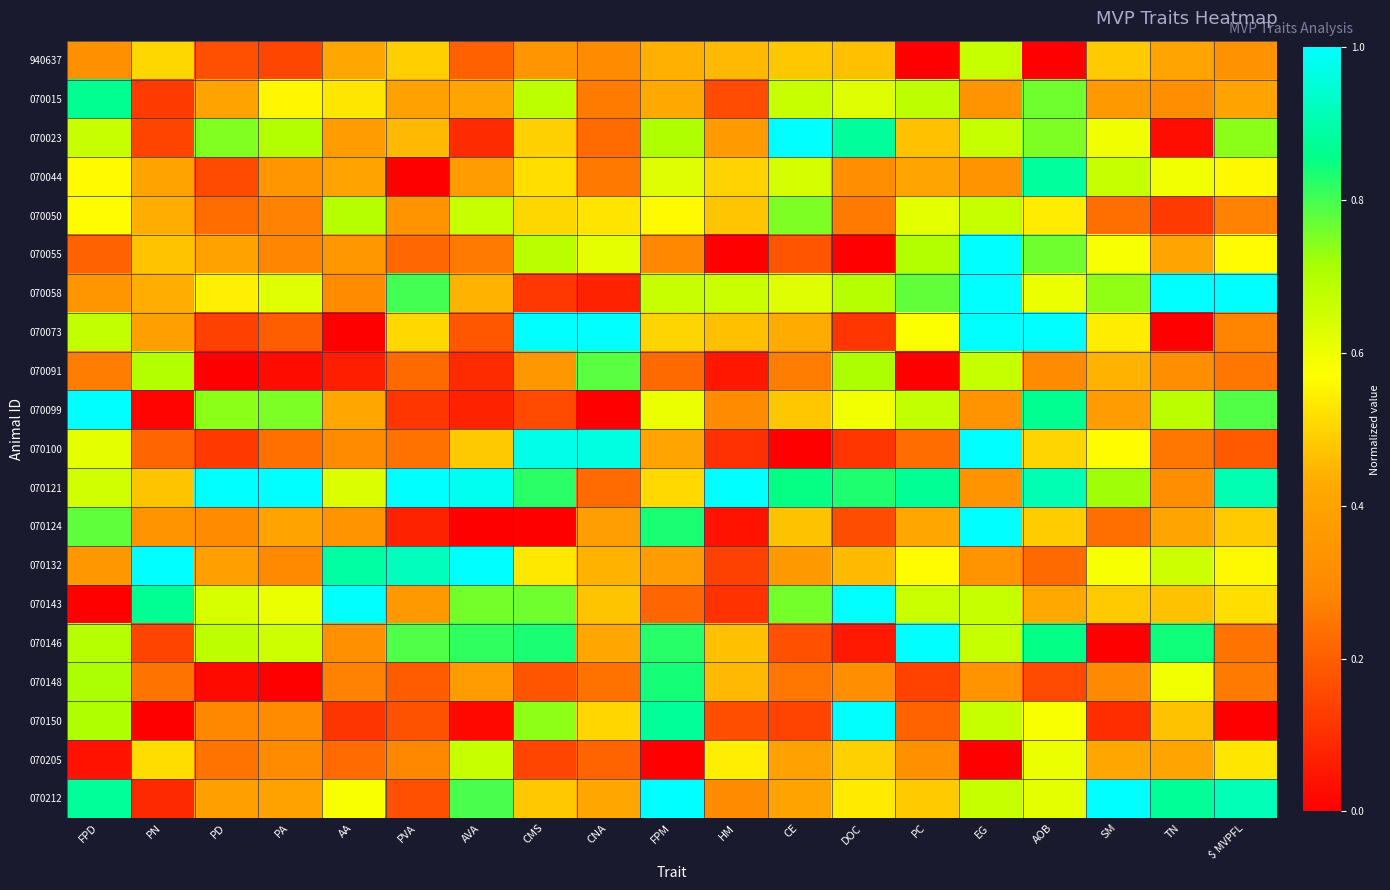

Rank the series by their maximum value, from highest to lowest.

070023, 070055, 070058, 070073, 070099, 070100, 070121, 070124, 070132, 070143, 070146, 070212, 070150, 070044, 070015, 070148, 070091, 070050, 940637, 070205